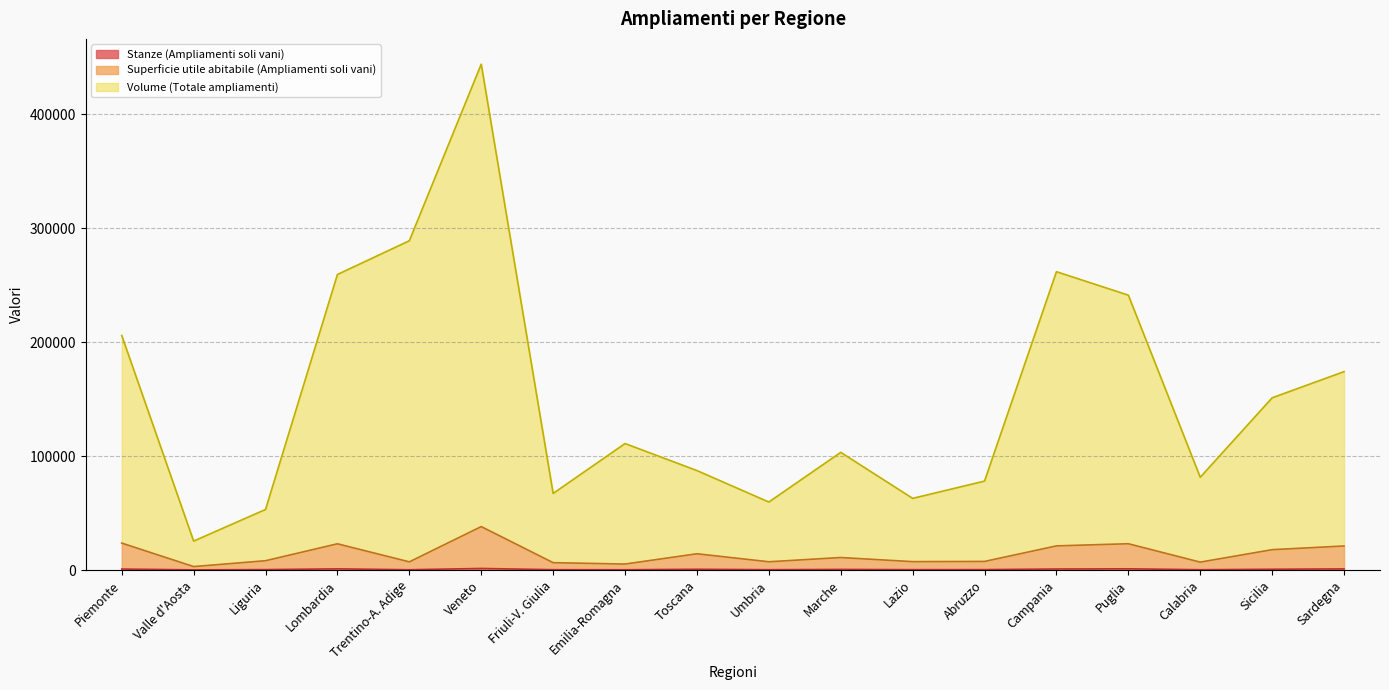

Between Umbria and Sardegna, which series saw the biggest shift?

Volume (Totale ampliamenti)